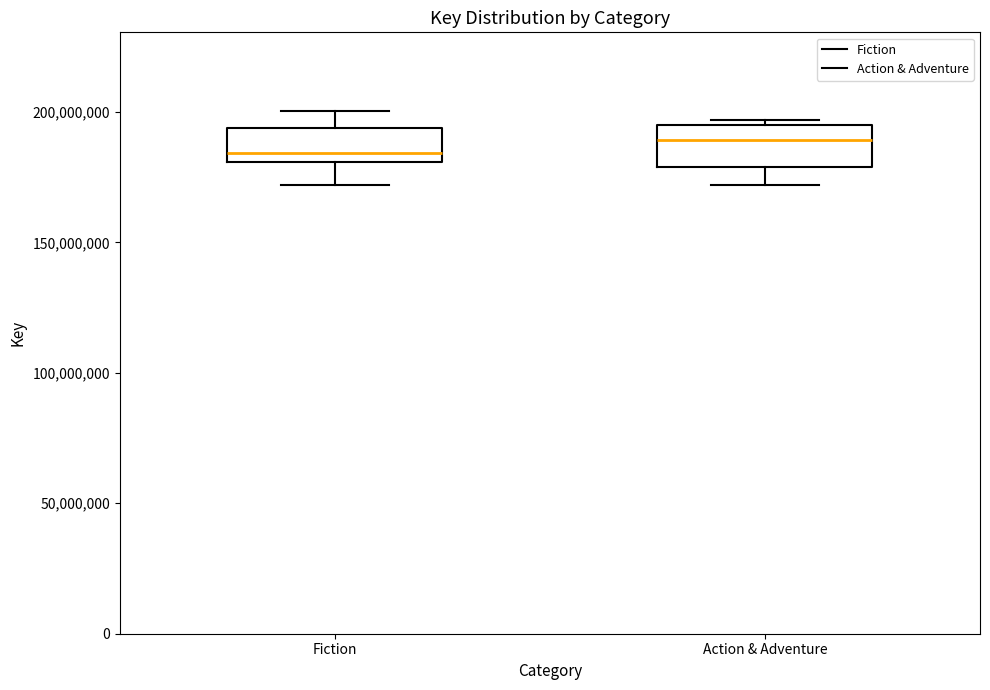

Which box has the lowest median line?

Fiction